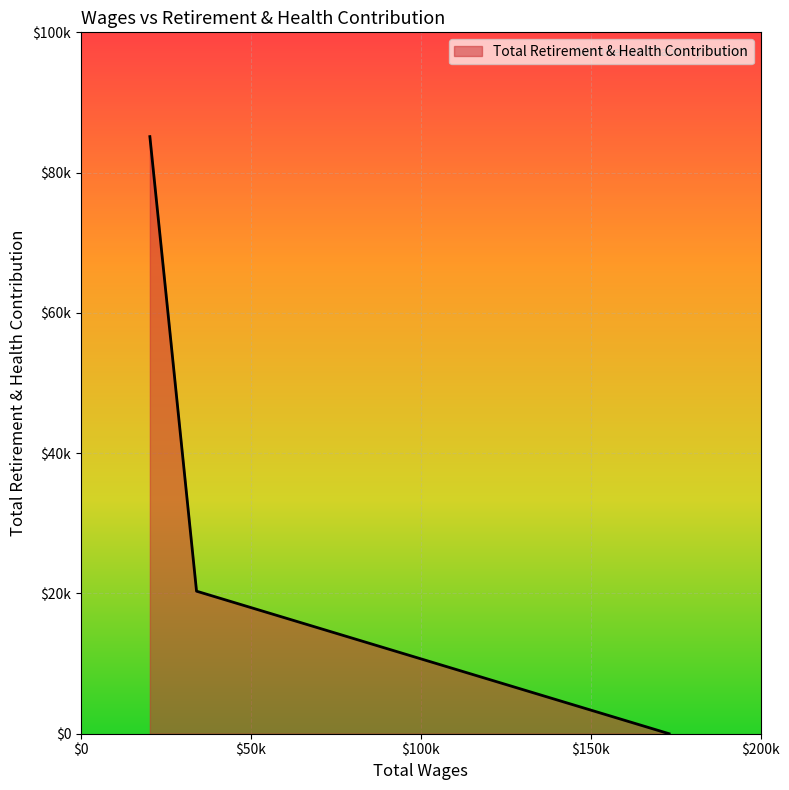

Which label corresponds to the smallest value in the chart?

173050.0